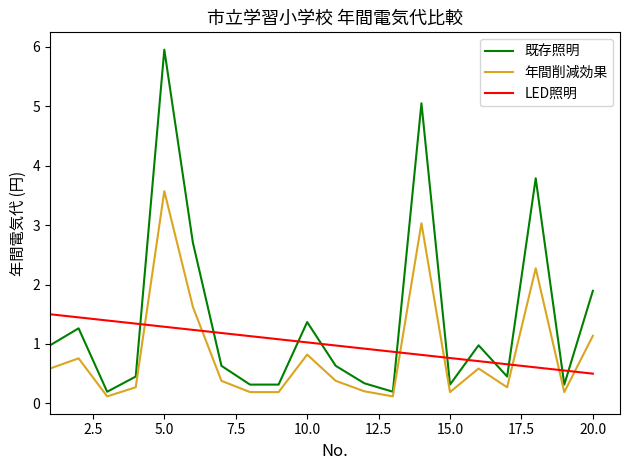

How many categories are shown in the chart?

20